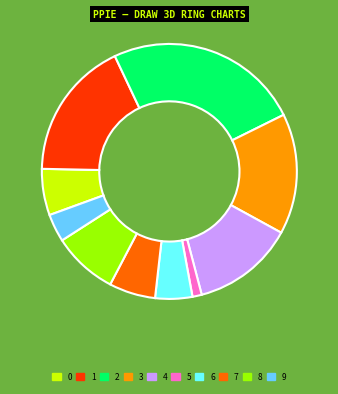

Is there a majority slice in this chart?

No